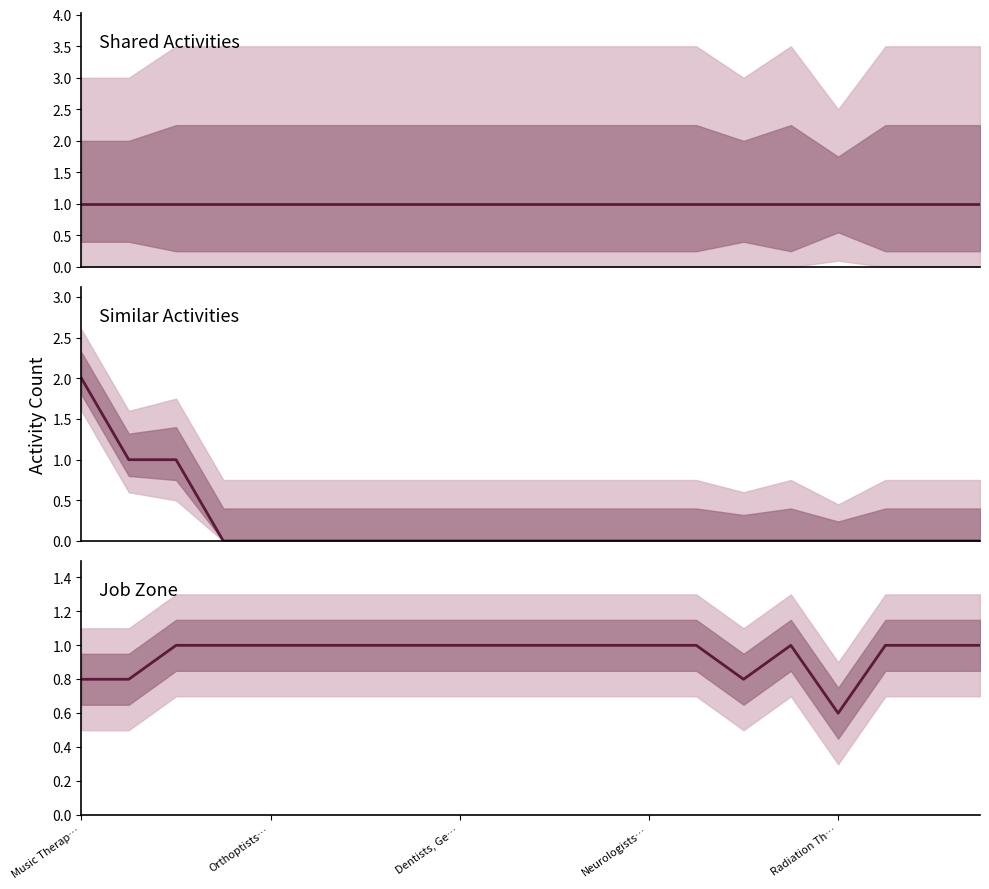

Which series changed the most between 17 and 19?

Shared Activities